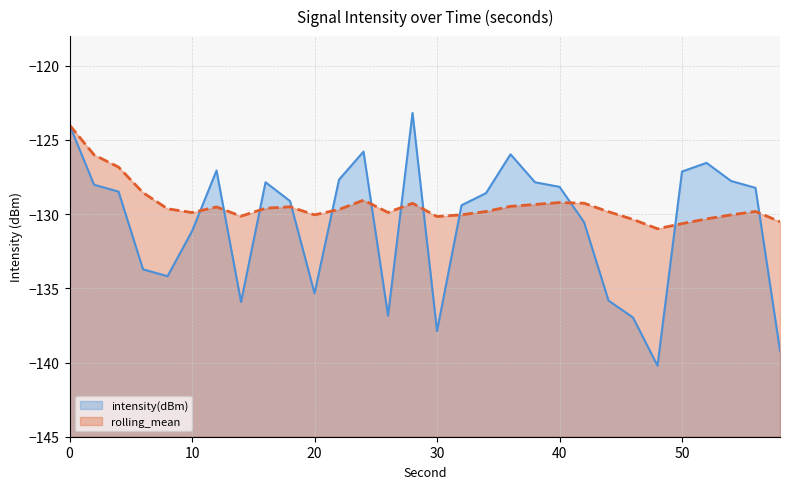

Where do intensity(dBm) and rolling_mean first cross each other?

10 and 12